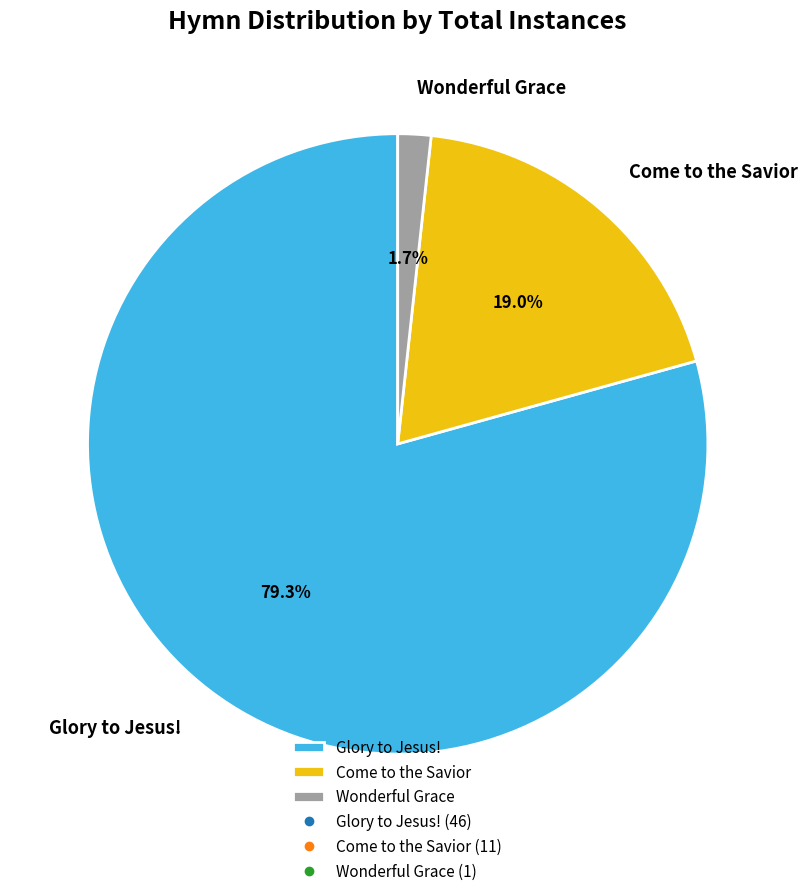

Do Glory to Jesus! and Come to the Savior together represent more than half of the pie?

Yes